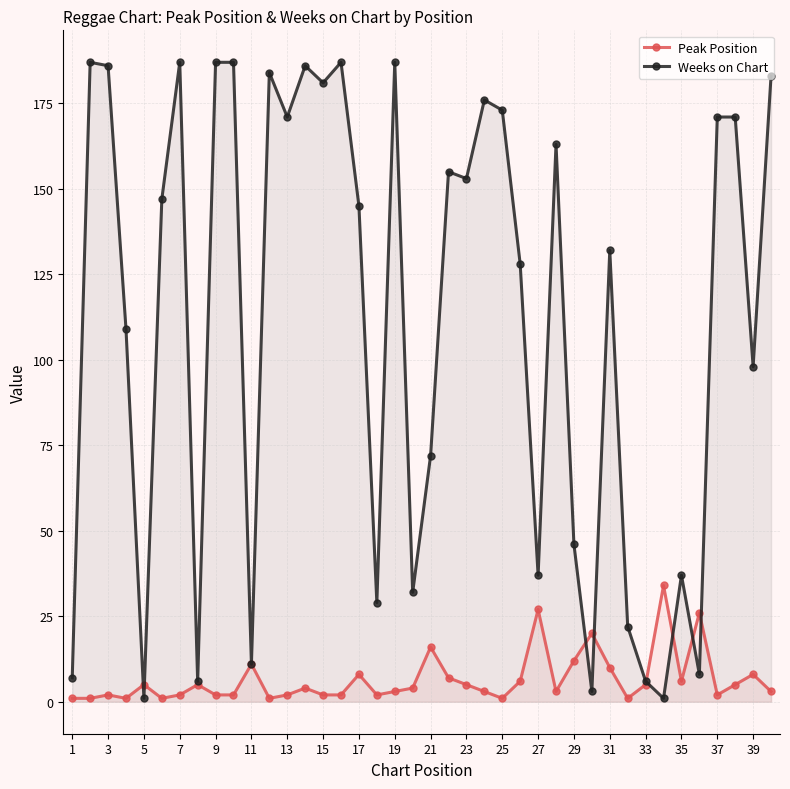

The value of Weeks on Chart at 35 is 37. True or false?

True